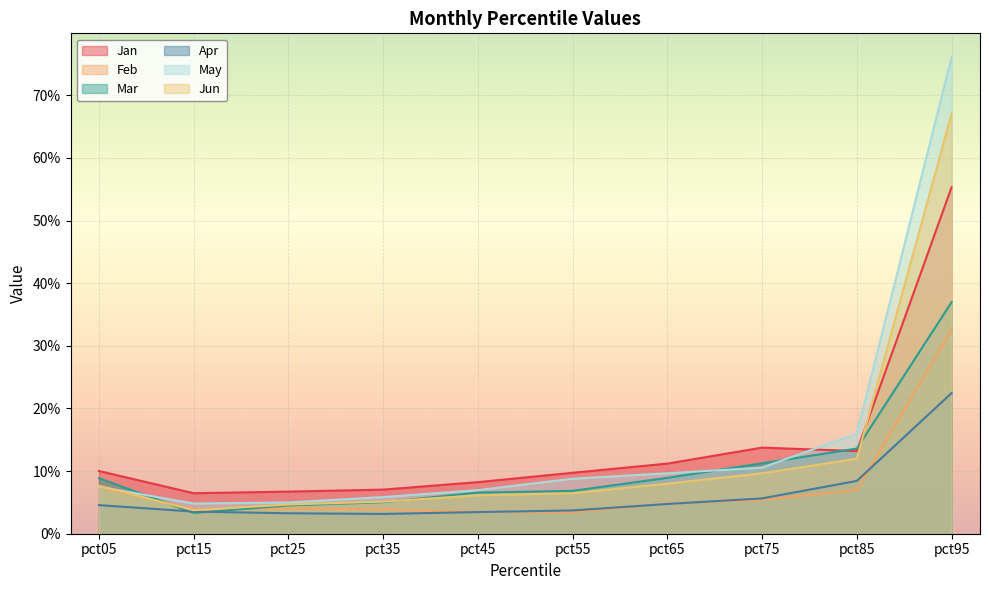

Which has a higher value, pct85 or pct65?

pct85